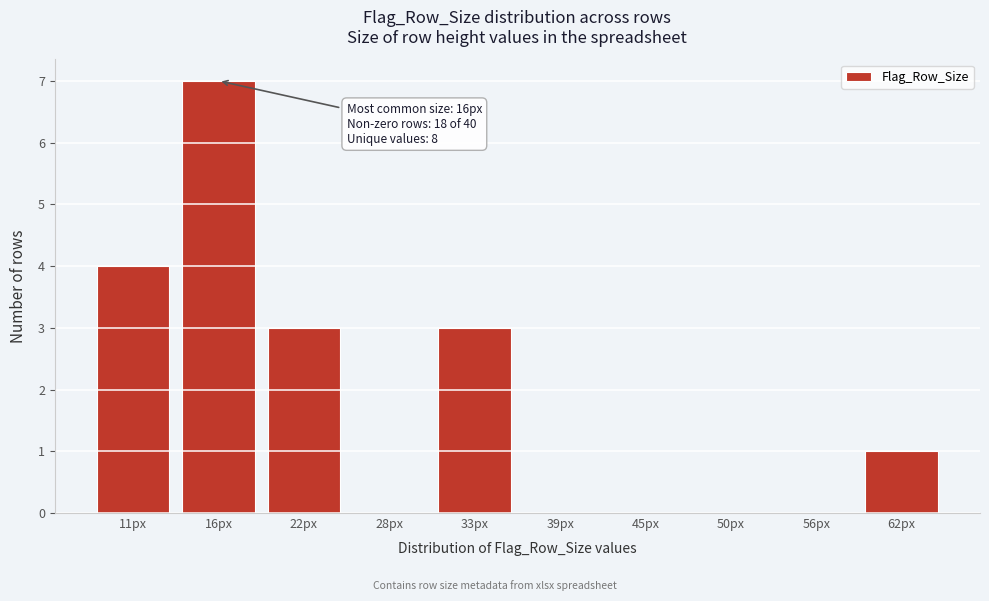

Reading left to right, what are all the values shown in this chart?

11px=4	16px=7	22px=3	28px=0	33px=3	39px=0	45px=0	50px=0	56px=0	62px=1